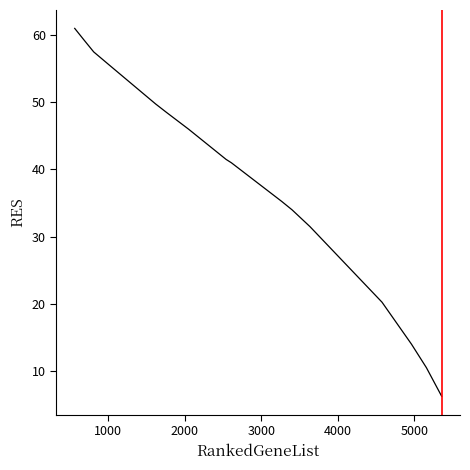

What is the greatest value displayed?

61.0